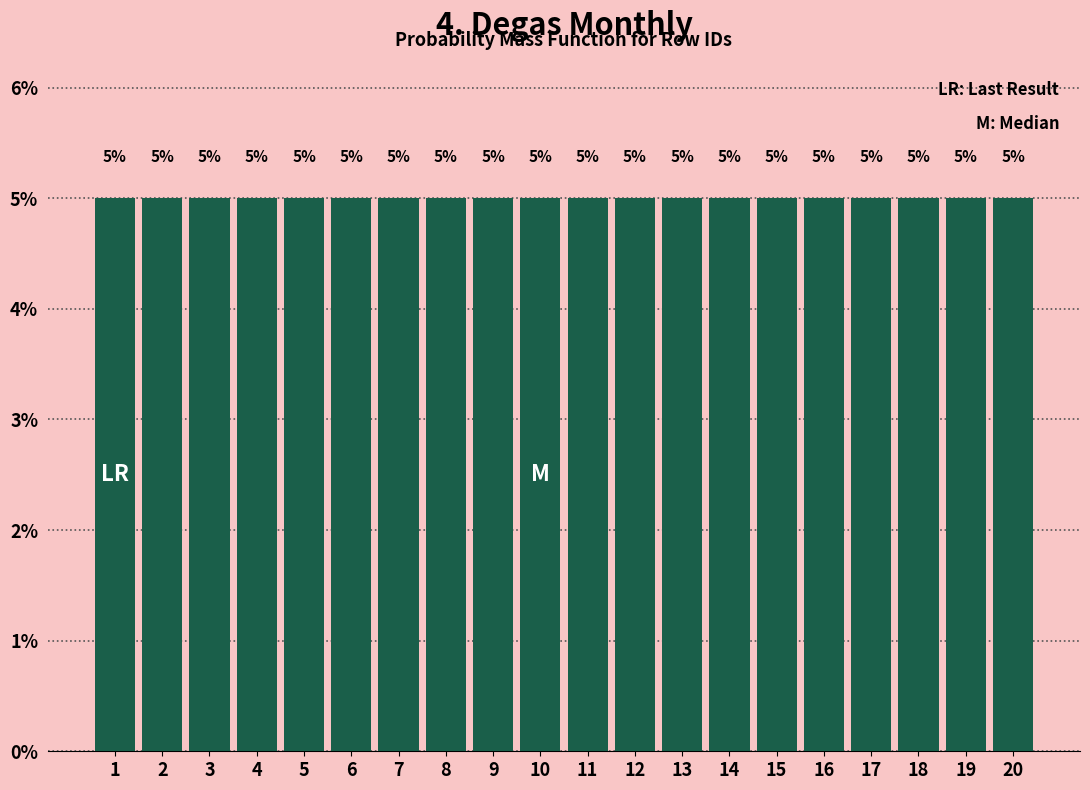

How tall is the bar that spans 8.5 to 9.5 on the x-axis?

5